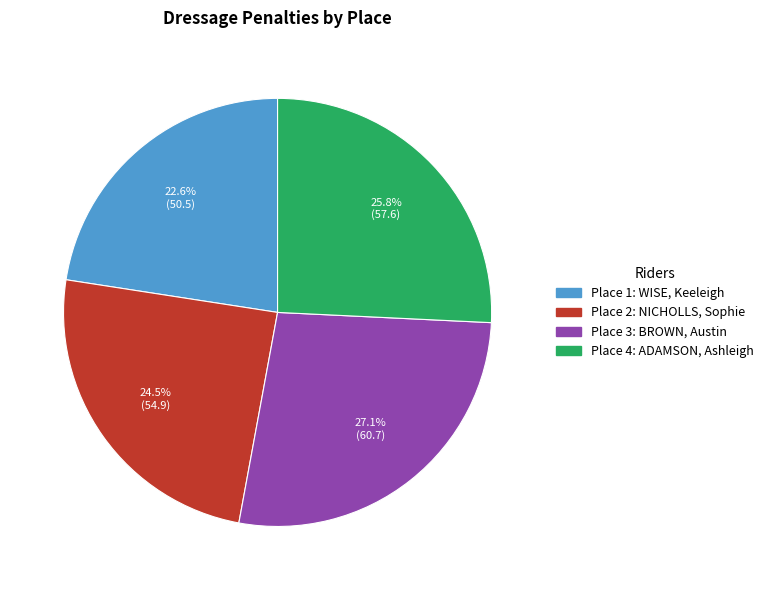

Does any single category account for the majority?

No